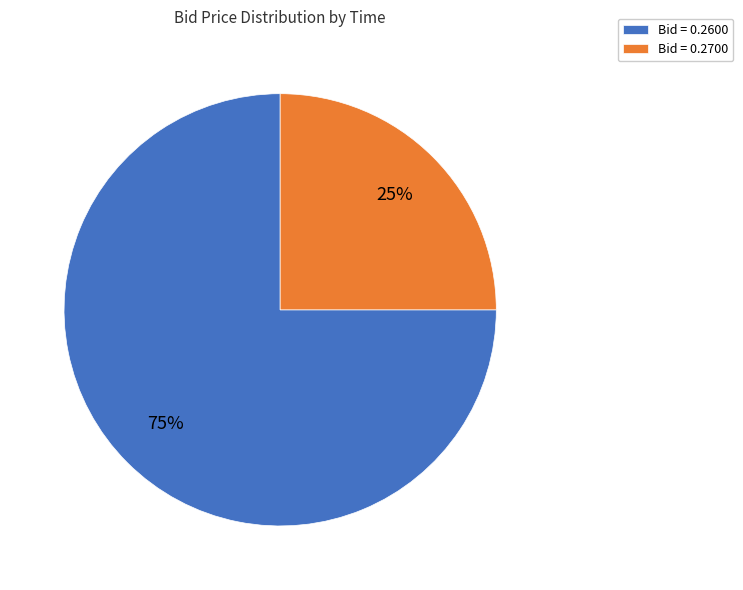

Rank the categories by value from lowest to highest.

Bid = 0.2700, Bid = 0.2600